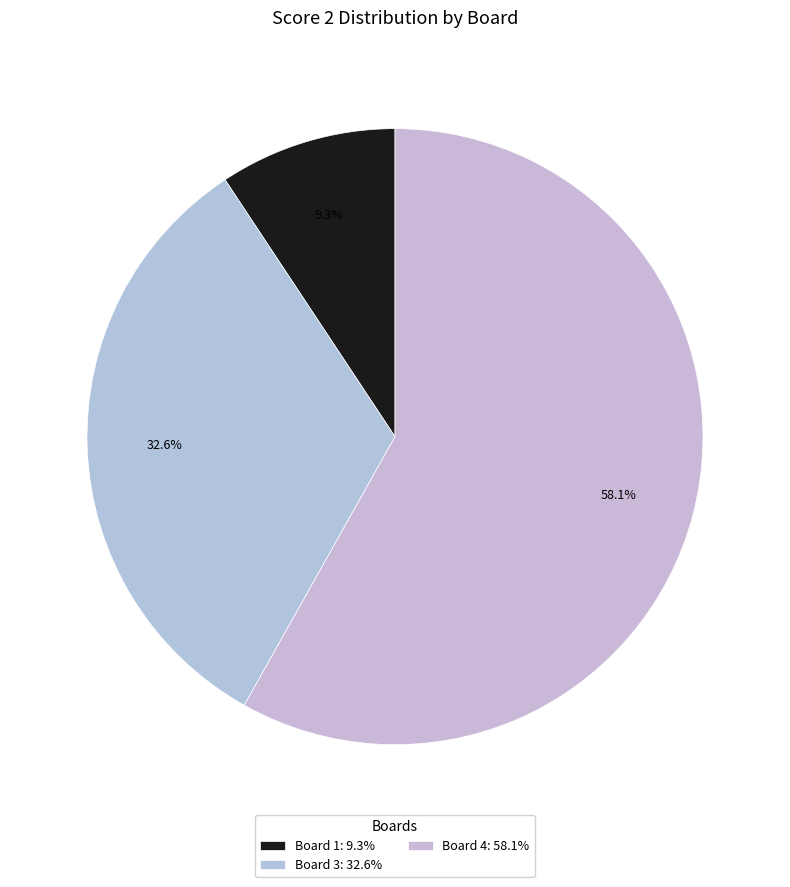

How many segments does this pie chart have?

3